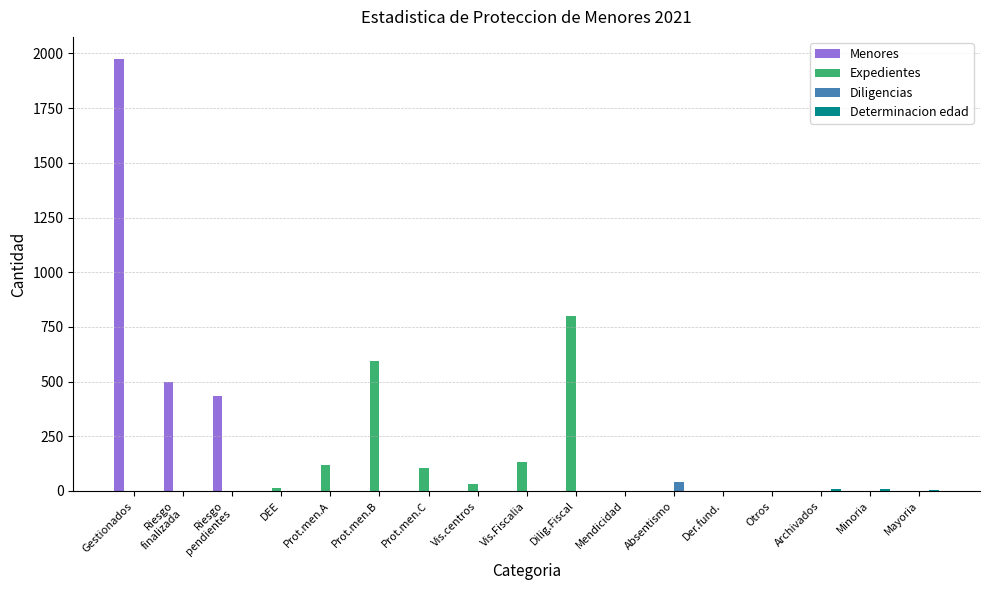

At which category does the chart reach its peak across all series?

Gestionados